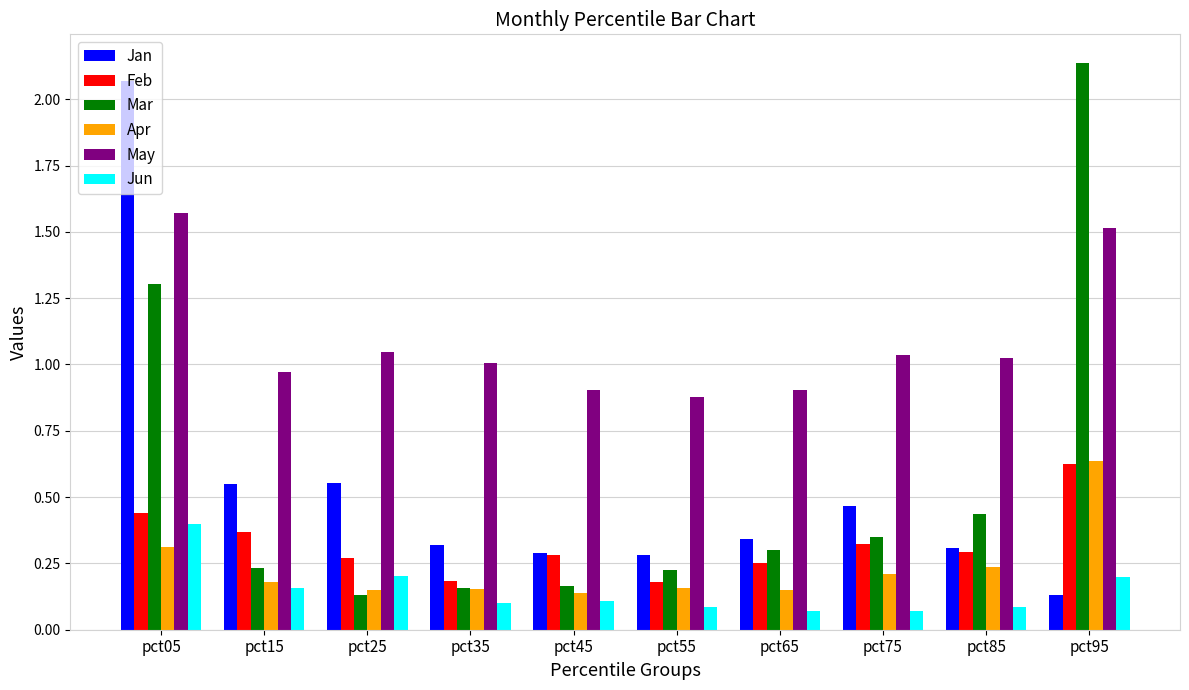

Which series has the largest total across all categories?

May